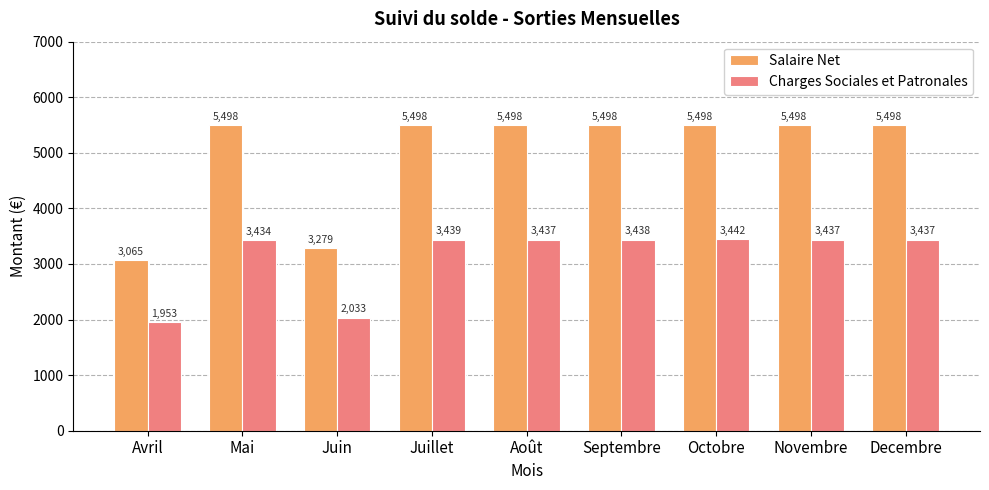

Count the number of data series in this chart.

2